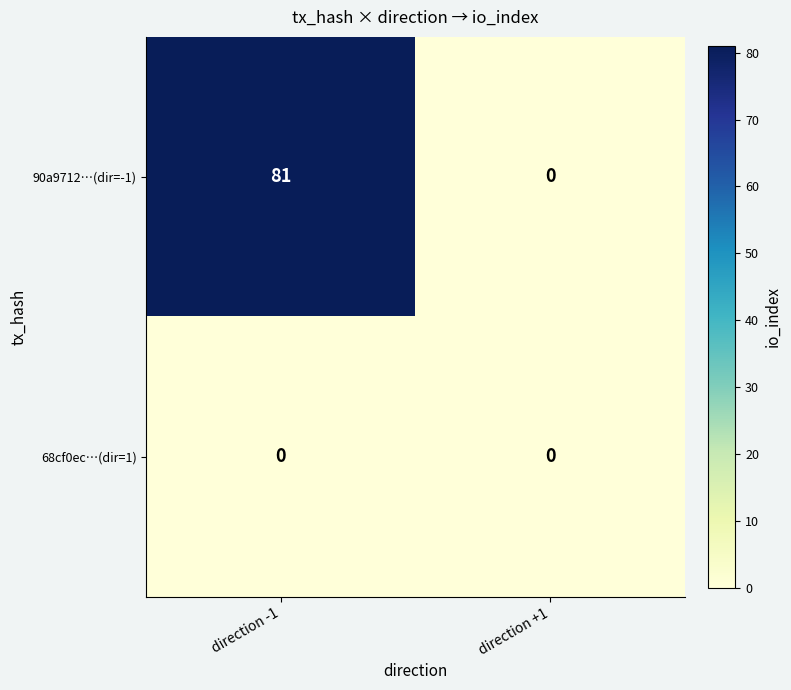

Reading left to right, what are all the values shown in this chart?

90a9712…(dir=-1): direction -1=81	direction +1=0
68cf0ec…(dir=1): direction -1=0	direction +1=0